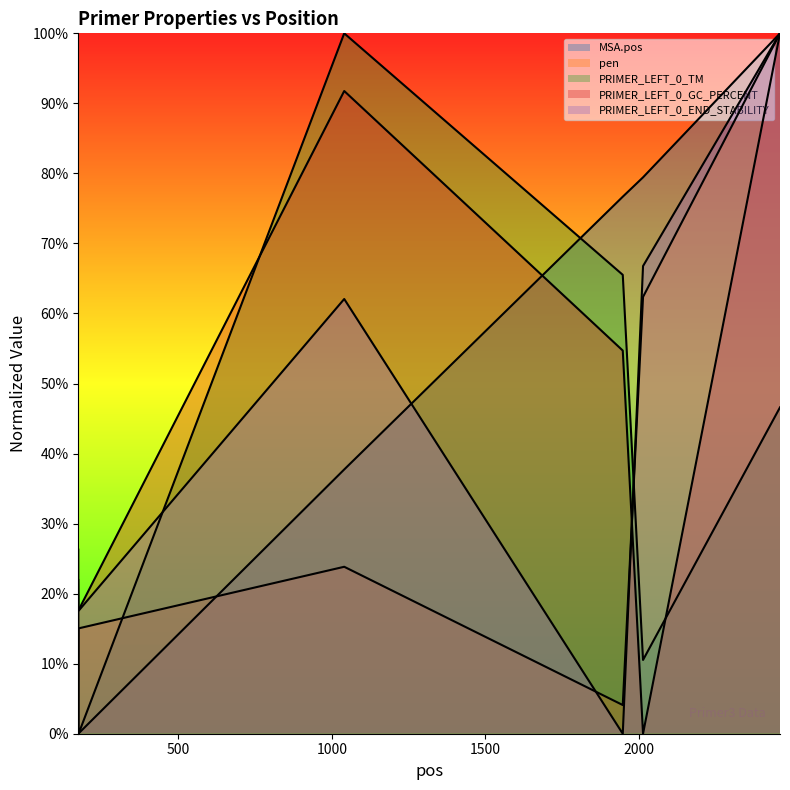

Which category has the lowest value in the PRIMER_LEFT_0_GC_PERCENT series?

2013